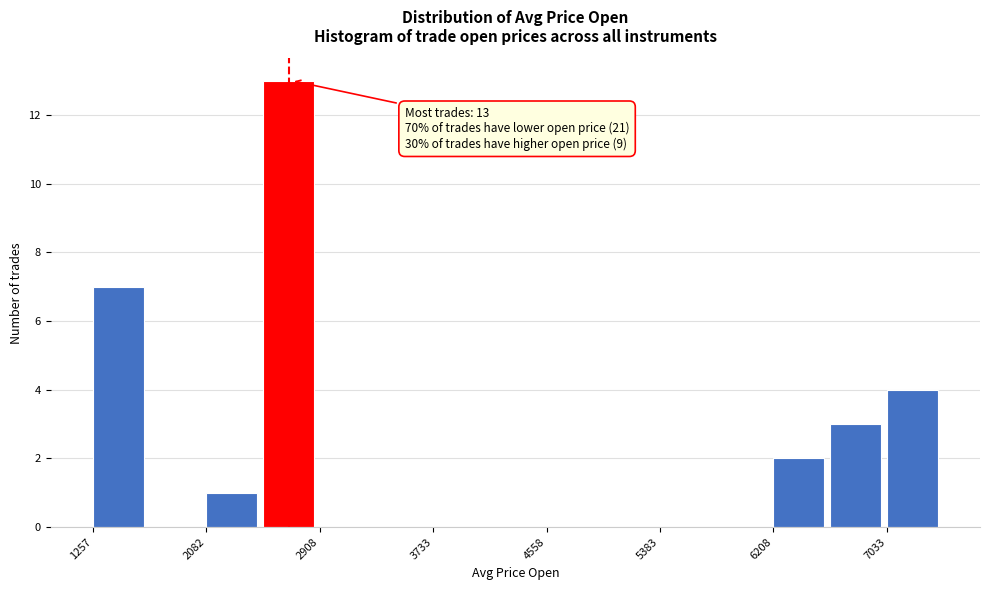

Over which range of the x-axis is the bar tallest?

2500 to 2900